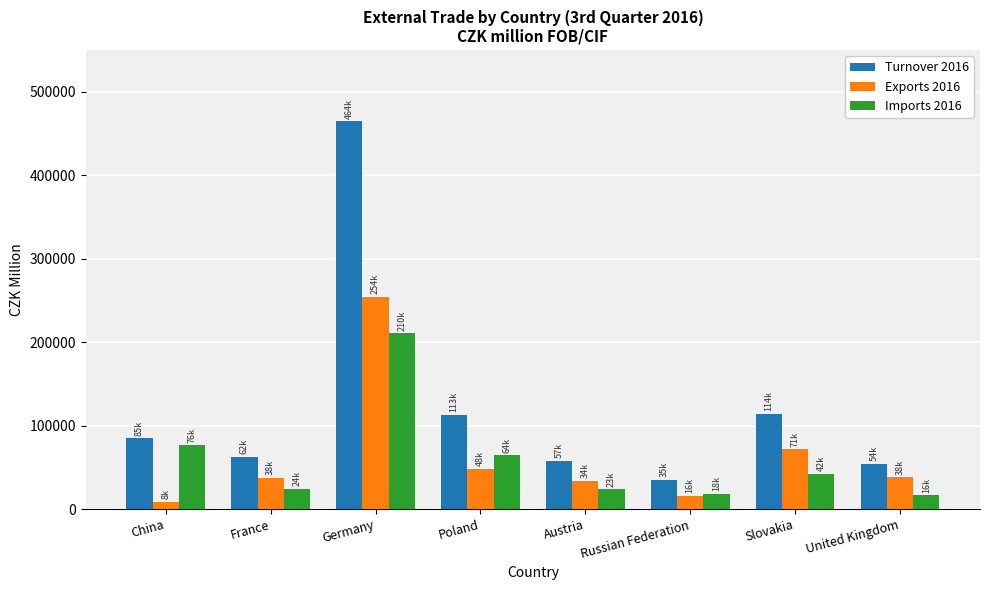

What is the greatest value displayed?

464944